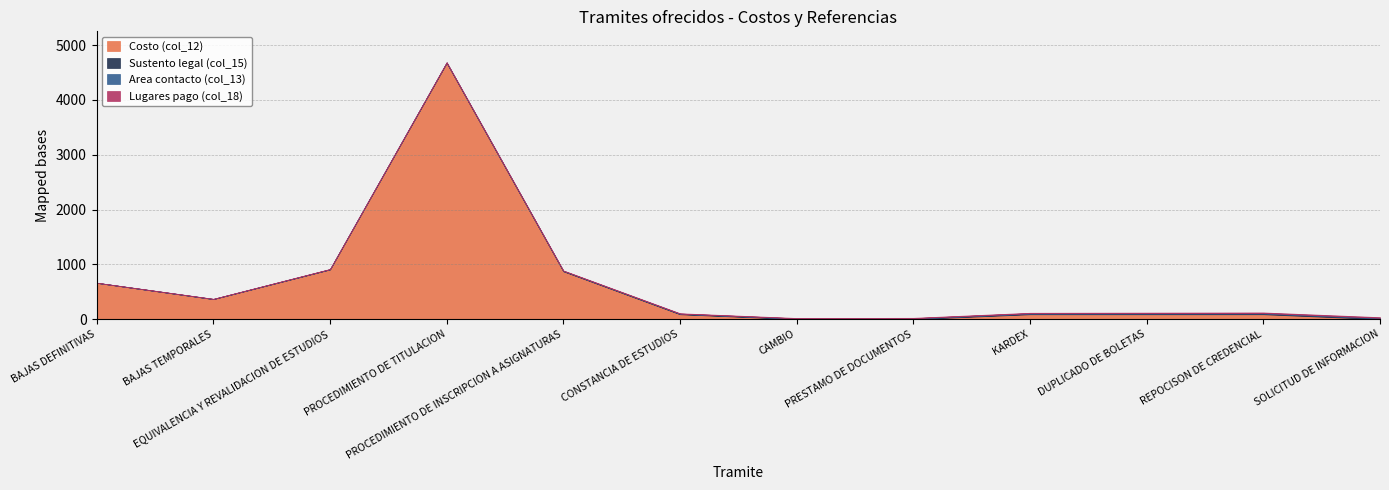

Where does the Costo (col_12) series first go above 89?

BAJAS DEFINITIVAS